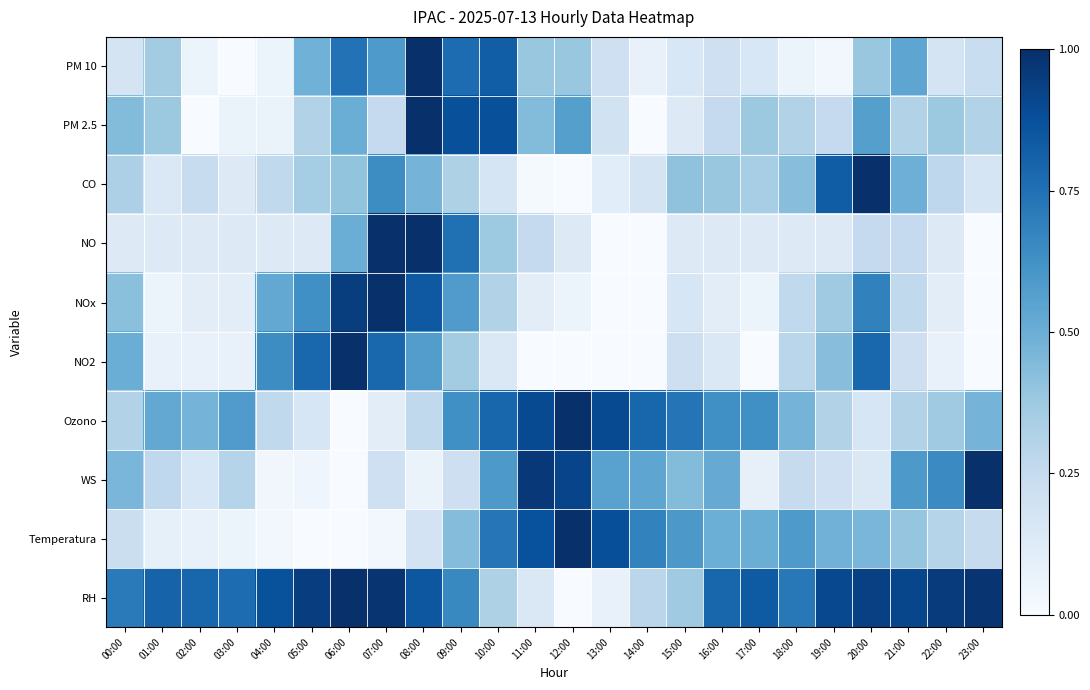

Reading left to right, transcribe all the data shown in this chart.

PM 10: 00:00=0.2	01:00=0.4	02:00=0.1	03:00=0.0	04:00=0.1	05:00=0.5	06:00=0.7	07:00=0.6	08:00=1.0	09:00=0.8	10:00=0.8	11:00=0.4	12:00=0.4	13:00=0.2	14:00=0.1	15:00=0.2	16:00=0.2	17:00=0.2	18:00=0.1	19:00=0.0	20:00=0.4	21:00=0.5	22:00=0.2	23:00=0.2
PM 2.5: 00:00=0.4	01:00=0.4	02:00=0.0	03:00=0.1	04:00=0.1	05:00=0.3	06:00=0.5	07:00=0.2	08:00=1.0	09:00=0.9	10:00=0.9	11:00=0.4	12:00=0.6	13:00=0.2	14:00=0.0	15:00=0.1	16:00=0.2	17:00=0.4	18:00=0.3	19:00=0.2	20:00=0.6	21:00=0.3	22:00=0.4	23:00=0.3
CO: 00:00=0.3	01:00=0.1	02:00=0.2	03:00=0.1	04:00=0.3	05:00=0.4	06:00=0.4	07:00=0.6	08:00=0.5	09:00=0.3	10:00=0.2	11:00=0.0	12:00=0.0	13:00=0.1	14:00=0.2	15:00=0.4	16:00=0.4	17:00=0.3	18:00=0.4	19:00=0.8	20:00=1.0	21:00=0.5	22:00=0.3	23:00=0.2
NO: 00:00=0.1	01:00=0.1	02:00=0.1	03:00=0.1	04:00=0.1	05:00=0.1	06:00=0.5	07:00=1.0	08:00=1.0	09:00=0.8	10:00=0.4	11:00=0.2	12:00=0.1	13:00=0.0	14:00=0.0	15:00=0.1	16:00=0.1	17:00=0.1	18:00=0.1	19:00=0.1	20:00=0.2	21:00=0.2	22:00=0.1	23:00=0.0
NOx: 00:00=0.4	01:00=0.1	02:00=0.1	03:00=0.1	04:00=0.5	05:00=0.6	06:00=0.9	07:00=1.0	08:00=0.8	09:00=0.6	10:00=0.3	11:00=0.1	12:00=0.1	13:00=0.0	14:00=0.0	15:00=0.2	16:00=0.1	17:00=0.1	18:00=0.3	19:00=0.4	20:00=0.7	21:00=0.3	22:00=0.1	23:00=0.0
NO2: 00:00=0.5	01:00=0.1	02:00=0.1	03:00=0.1	04:00=0.6	05:00=0.8	06:00=1.0	07:00=0.8	08:00=0.6	09:00=0.4	10:00=0.1	11:00=0.0	12:00=0.0	13:00=0.0	14:00=0.0	15:00=0.2	16:00=0.1	17:00=0.0	18:00=0.3	19:00=0.4	20:00=0.8	21:00=0.2	22:00=0.1	23:00=0.0
Ozono: 00:00=0.3	01:00=0.5	02:00=0.5	03:00=0.6	04:00=0.3	05:00=0.2	06:00=0.0	07:00=0.1	08:00=0.3	09:00=0.6	10:00=0.8	11:00=0.9	12:00=1.0	13:00=0.9	14:00=0.8	15:00=0.7	16:00=0.6	17:00=0.6	18:00=0.5	19:00=0.3	20:00=0.2	21:00=0.3	22:00=0.4	23:00=0.5
WS: 00:00=0.5	01:00=0.3	02:00=0.2	03:00=0.3	04:00=0.0	05:00=0.0	06:00=0.0	07:00=0.2	08:00=0.1	09:00=0.2	10:00=0.6	11:00=1.0	12:00=0.9	13:00=0.6	14:00=0.5	15:00=0.4	16:00=0.5	17:00=0.1	18:00=0.2	19:00=0.2	20:00=0.1	21:00=0.6	22:00=0.7	23:00=1.0
Temperatura: 00:00=0.2	01:00=0.1	02:00=0.1	03:00=0.1	04:00=0.0	05:00=0.0	06:00=0.0	07:00=0.0	08:00=0.2	09:00=0.4	10:00=0.7	11:00=0.9	12:00=1.0	13:00=0.9	14:00=0.7	15:00=0.6	16:00=0.5	17:00=0.5	18:00=0.6	19:00=0.5	20:00=0.5	21:00=0.4	22:00=0.3	23:00=0.2
RH: 00:00=0.7	01:00=0.8	02:00=0.8	03:00=0.8	04:00=0.9	05:00=0.9	06:00=1.0	07:00=1.0	08:00=0.8	09:00=0.7	10:00=0.3	11:00=0.1	12:00=0.0	13:00=0.1	14:00=0.3	15:00=0.4	16:00=0.8	17:00=0.8	18:00=0.7	19:00=0.9	20:00=0.9	21:00=0.9	22:00=1.0	23:00=1.0